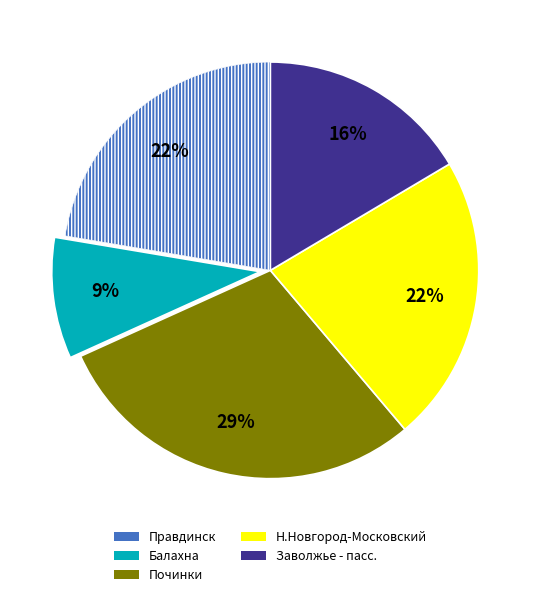

To the nearest percent, what is the difference between the largest and smallest slice percentages?

20%